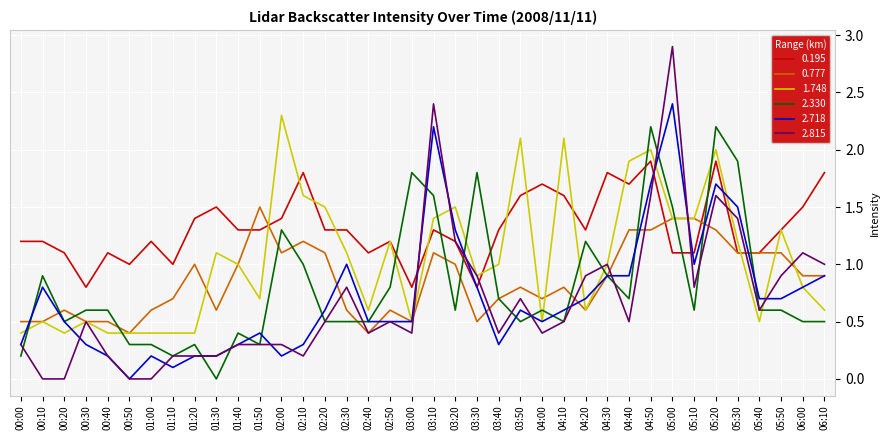

The 2.815 series shows 1.9 at 05:30. True or false?

False